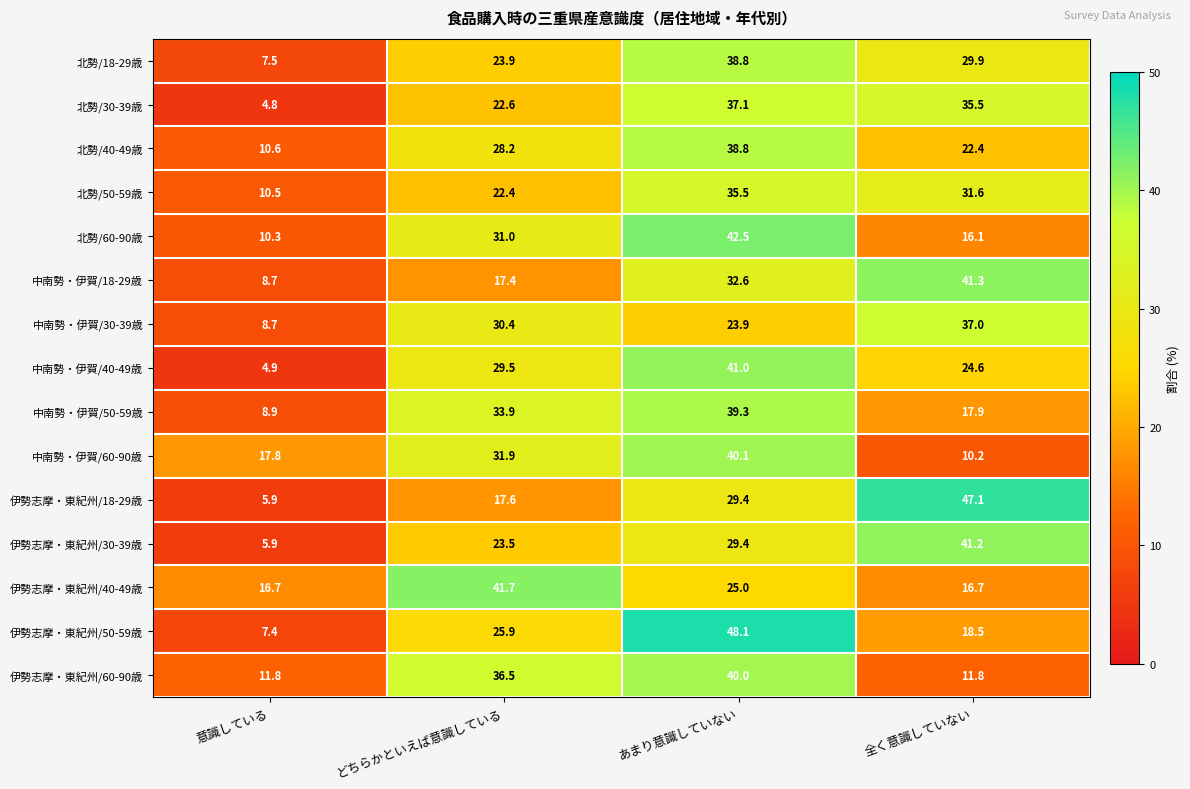

List the labels in order of 中南勢・伊賀/60-90歳 value, largest first.

あまり意識していない, どちらかといえば意識している, 意識している, 全く意識していない